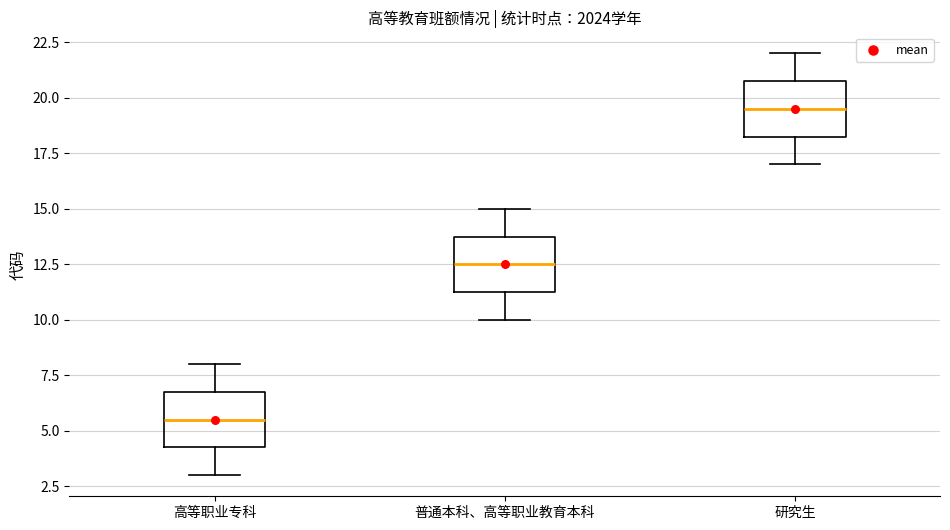

Reading left to right, read every box against the y-axis: the position of its median line, the range the box covers, and the ends of its whiskers. The values are not printed on the chart, so give them approximately, as read against the axis.

高等职业专科: median 5.5, box 4.5 to 7.0, whiskers 3.0 to 8.0
普通本科、高等职业教育本科: median 12.5, box 11.5 to 14.0, whiskers 10.0 to 15.0
研究生: median 19.5, box 18.5 to 21.0, whiskers 17.0 to 22.0